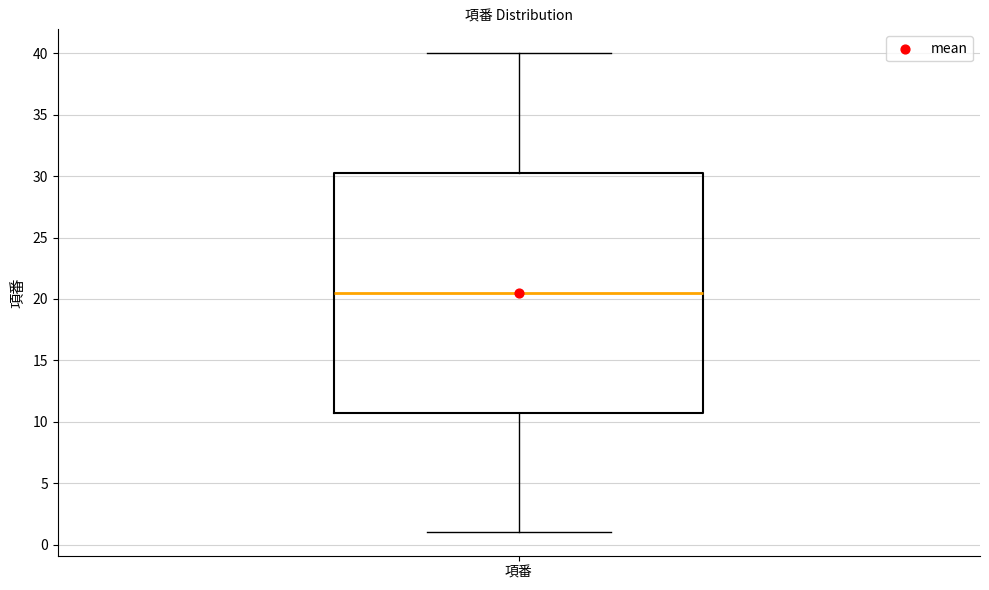

Transcribe this box plot: give where the median line is, the range the box spans, and where the two whiskers end, as read against the y-axis. The values are not printed on the chart, so give them approximately, as read against the axis.

median 20.5, box 11.0 to 30.5, whiskers 1.0 to 40.0